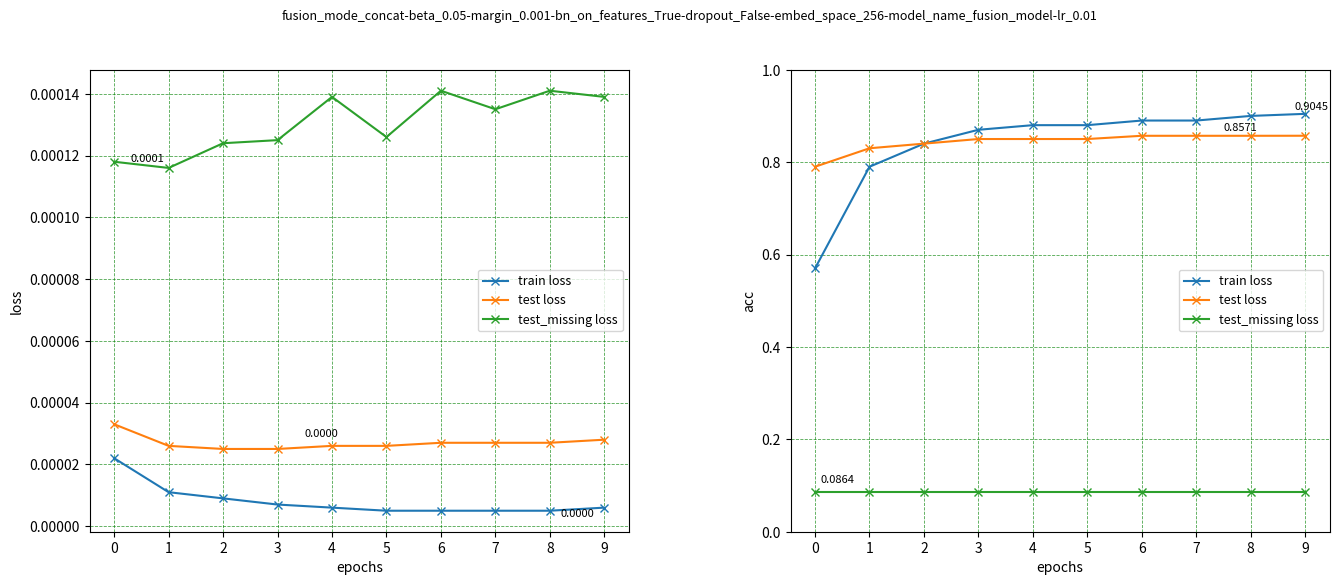

True or false: test loss and test_missing loss intersect in this chart.

False